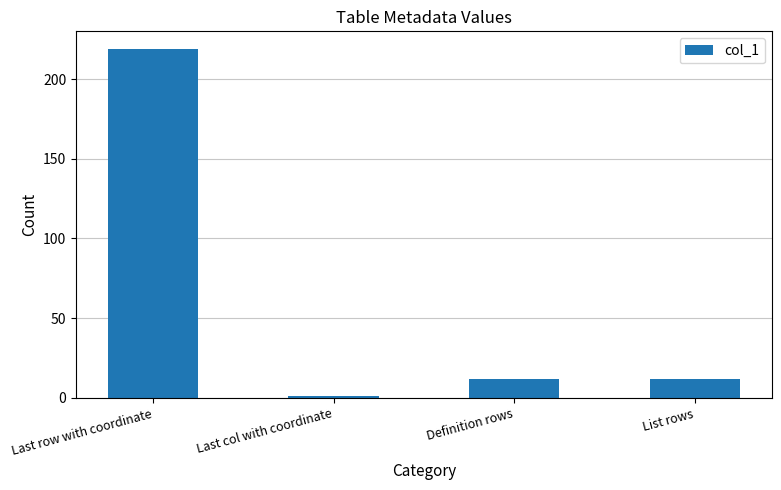

Which has a higher value, Last col with coordinate or Definition rows?

Definition rows